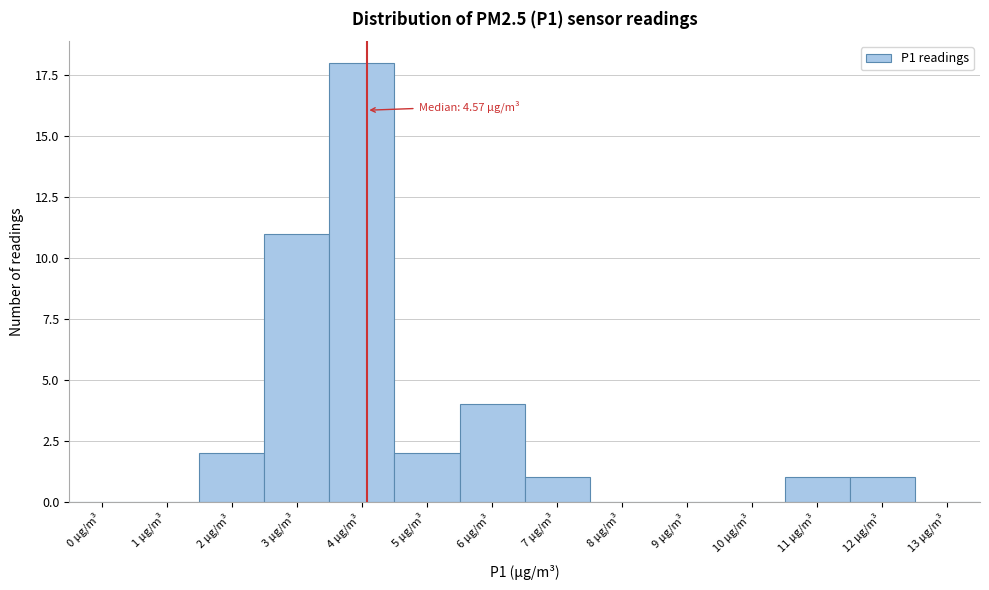

Reading left to right, transcribe all the data shown in this chart.

0 µg/m³=0	1 µg/m³=0	2 µg/m³=2	3 µg/m³=11	4 µg/m³=18	5 µg/m³=2	6 µg/m³=4	7 µg/m³=1	8 µg/m³=0	9 µg/m³=0	10 µg/m³=0	11 µg/m³=1	12 µg/m³=1	13 µg/m³=0